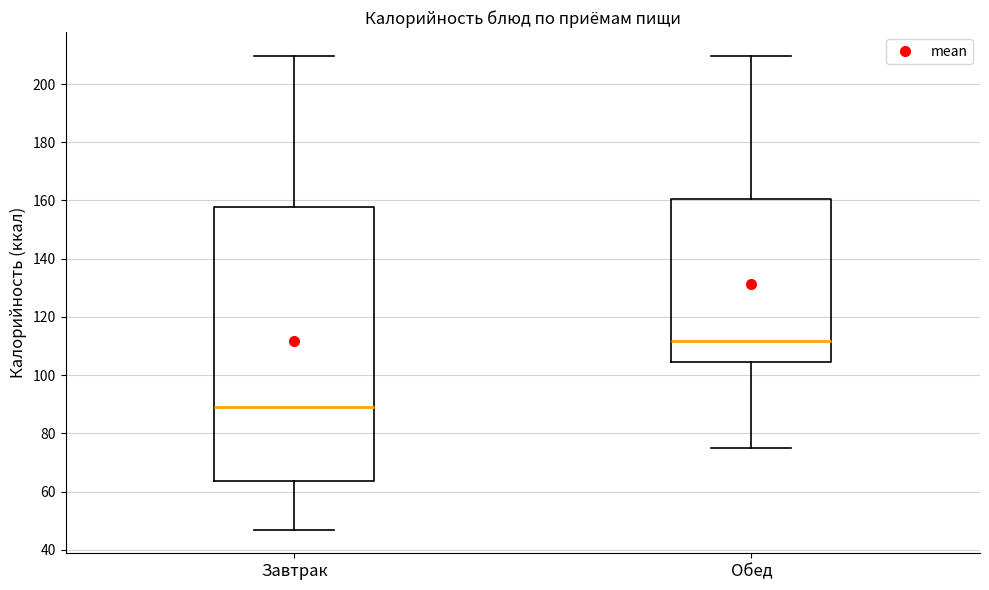

Reading left to right, transcribe this box plot: for each box, give where its median line is, the range the box spans, and where its two whiskers end, as read against the y-axis. The values are not printed on the chart, so give them approximately, as read against the axis.

Завтрак: median 90, box 64 to 158, whiskers 48 to 210
Обед: median 112, box 104 to 160, whiskers 76 to 210